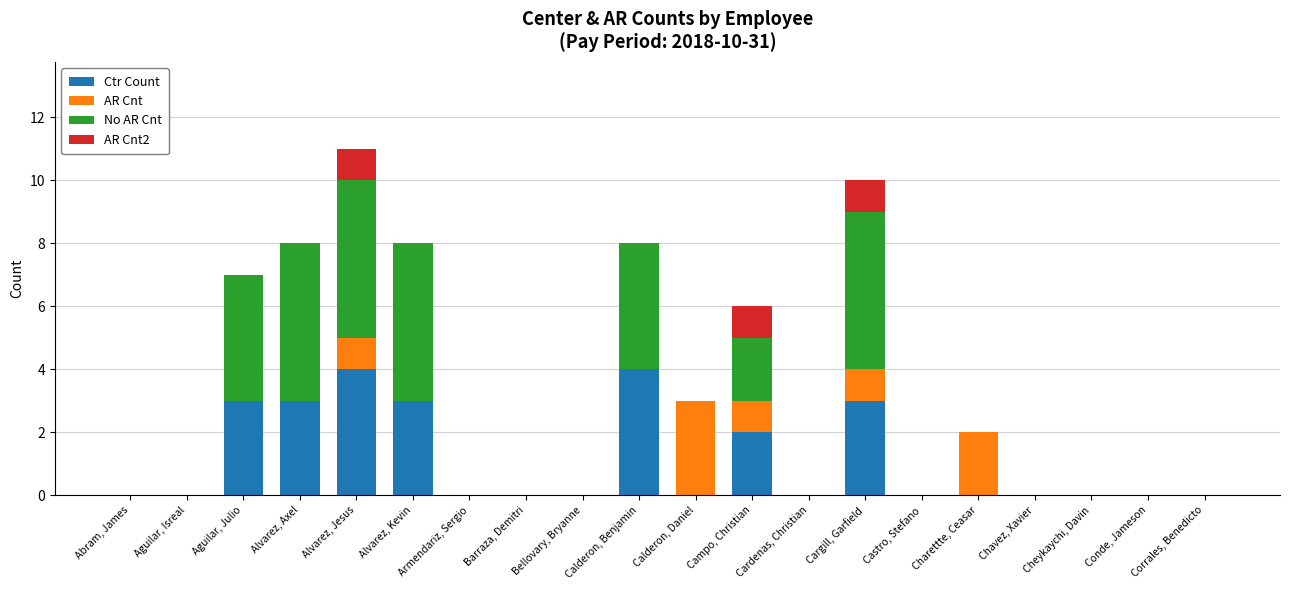

The Ctr Count series shows 1 at Alvarez, Jesus. True or false?

False